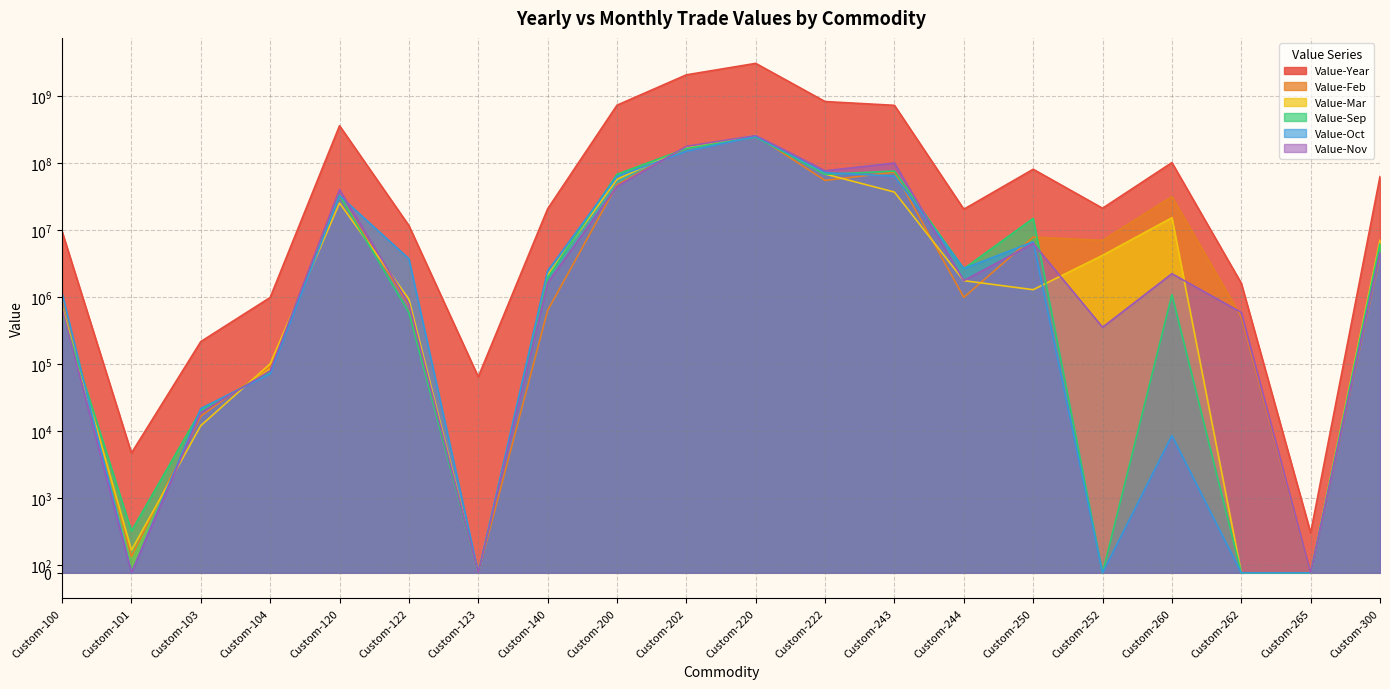

True or false: Value-Nov has more than 2 points higher than both neighbors.

True